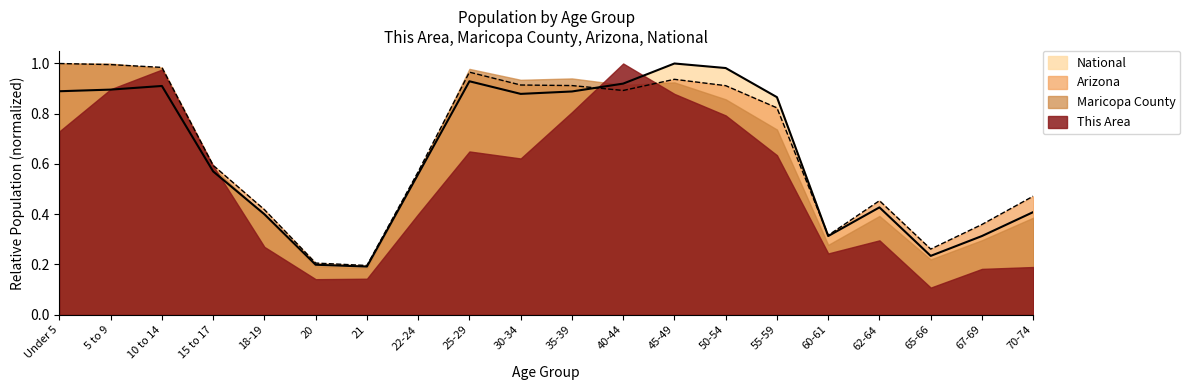

How many times do Maricopa County and Arizona cross each other?

2